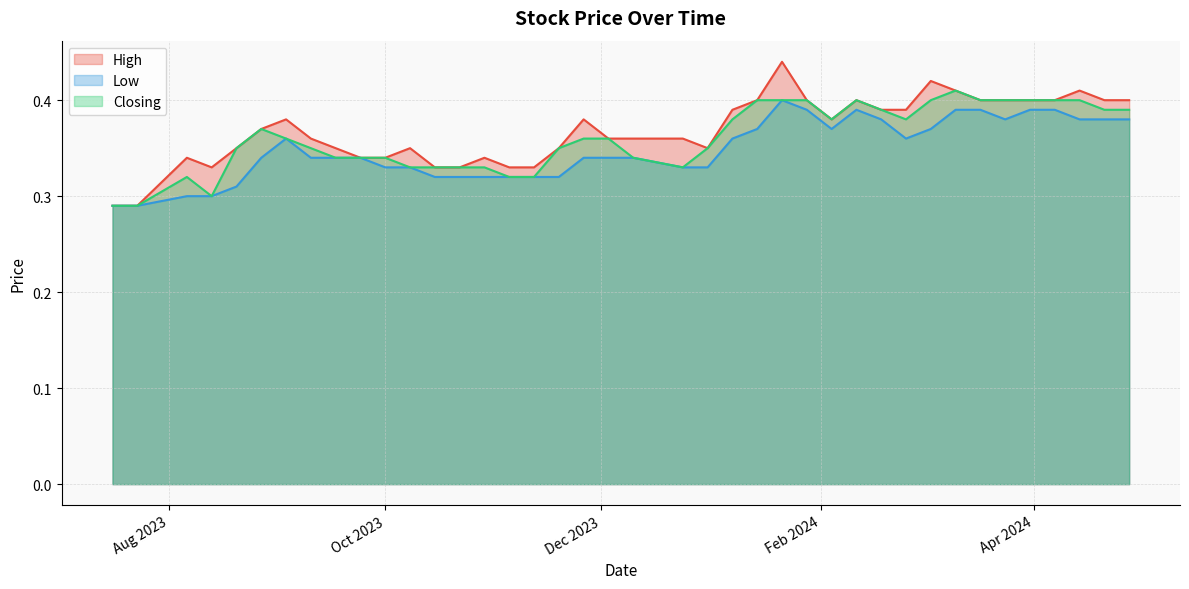

How many interior local valleys does the Low series have?

3